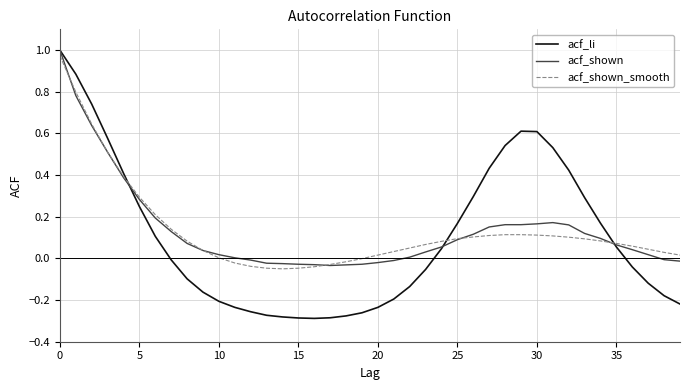

Which series has the largest range (max minus min)?

acf_li